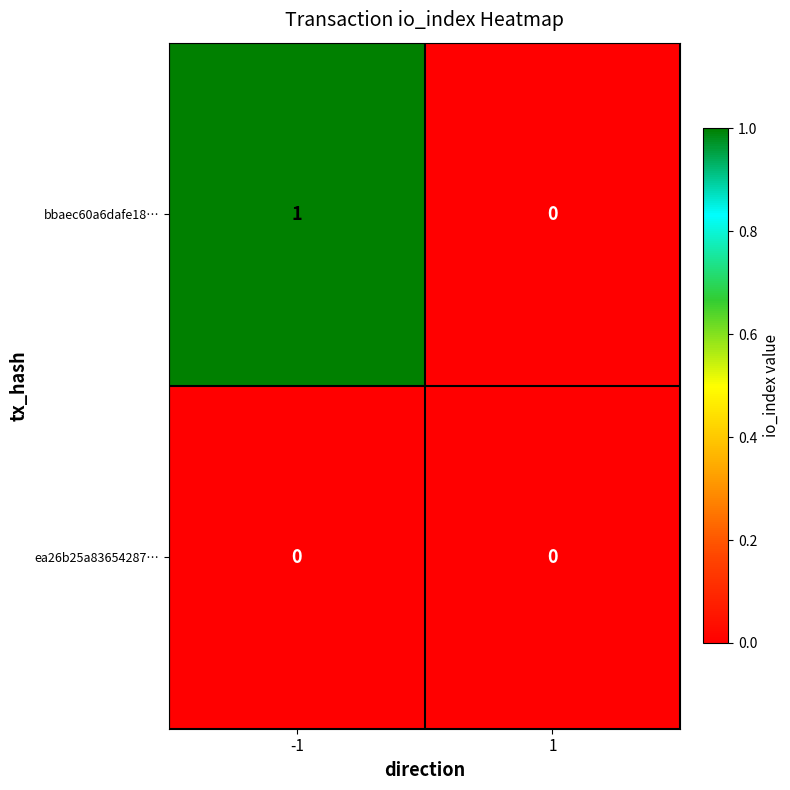

Is the value of bbaec60a6dafe18… at -1 greater than the value of ea26b25a83654287… at -1?

Yes